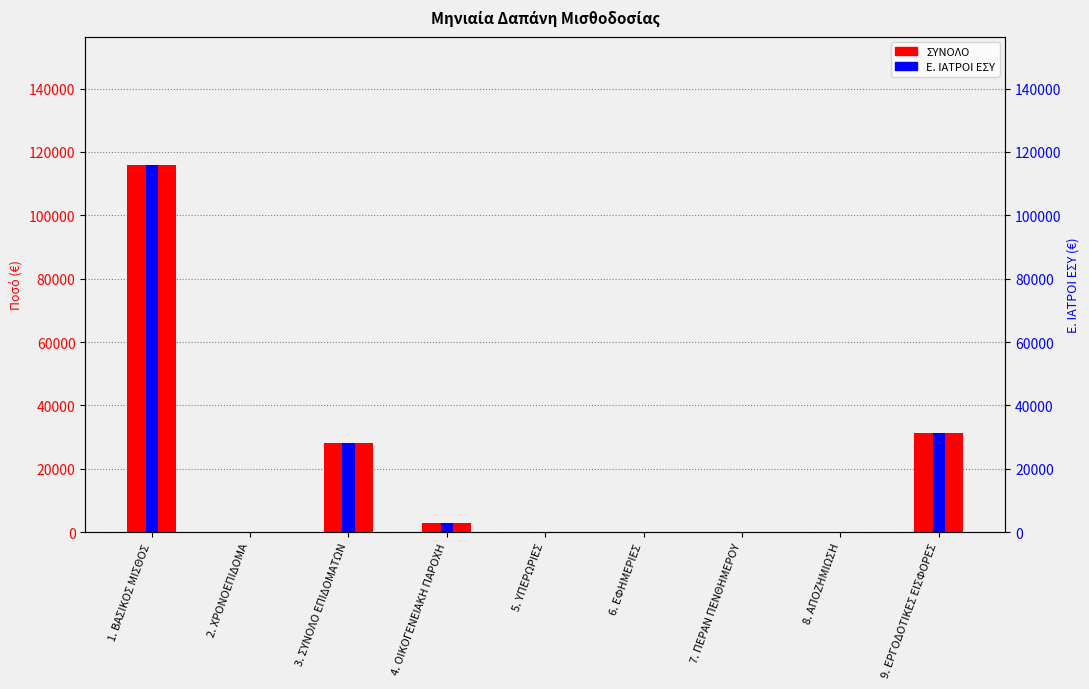

Which series has the widest spread of values?

ΣΥΝΟΛΟ